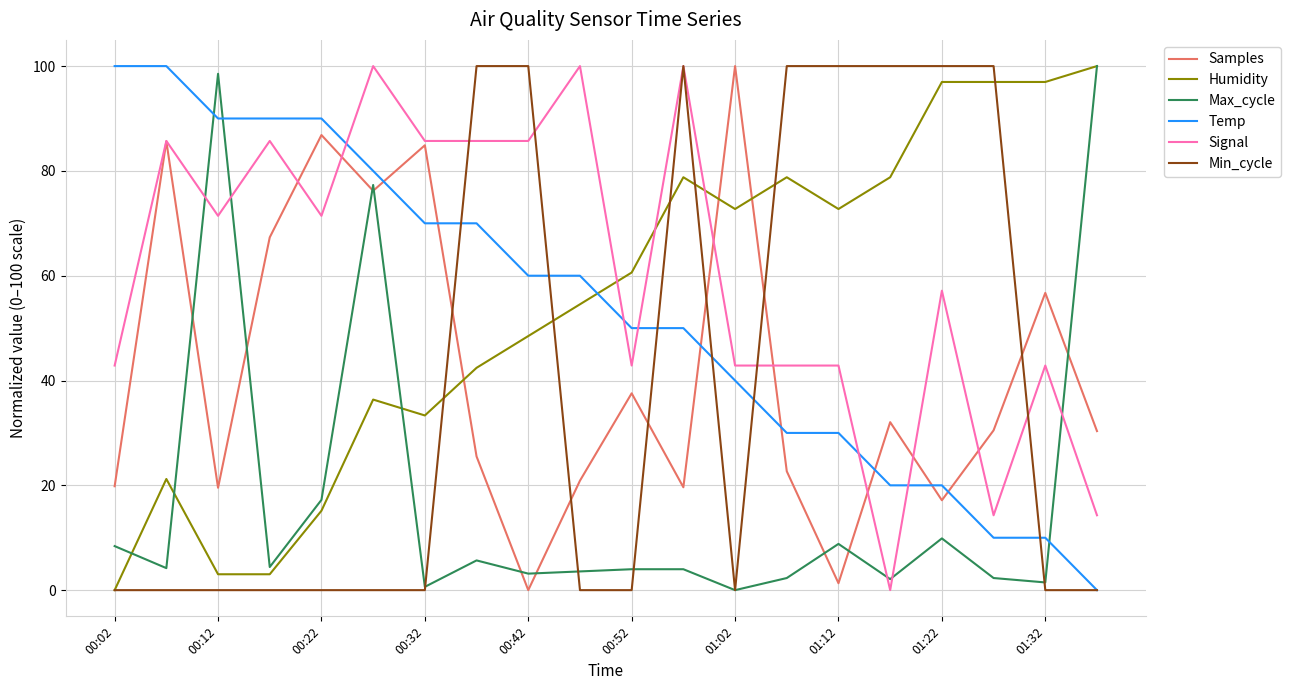

How many intersections are there between Samples and Humidity?

3